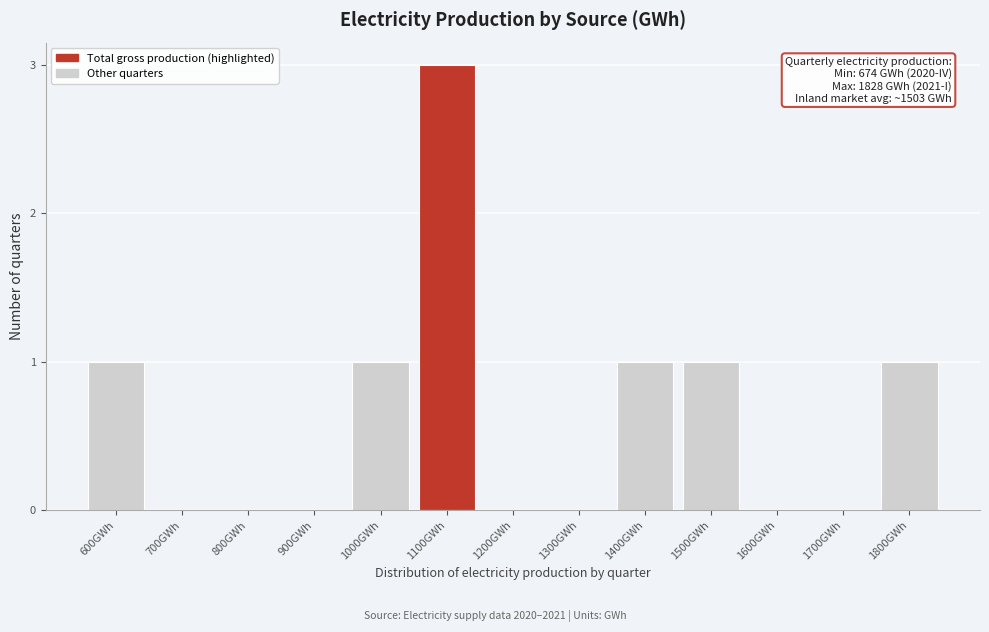

Reading left to right, list all the values displayed in this chart.

600GWh=1	700GWh=0	800GWh=0	900GWh=0	1000GWh=1	1100GWh=3	1200GWh=0	1300GWh=0	1400GWh=1	1500GWh=1	1600GWh=0	1700GWh=0	1800GWh=1